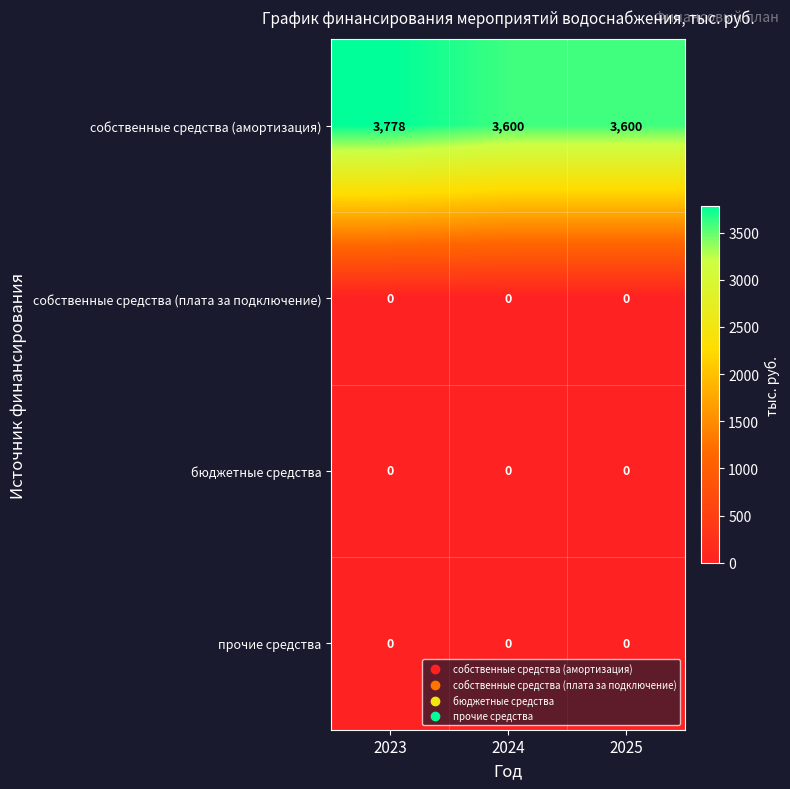

What is the total value across all series at 2024?

3600